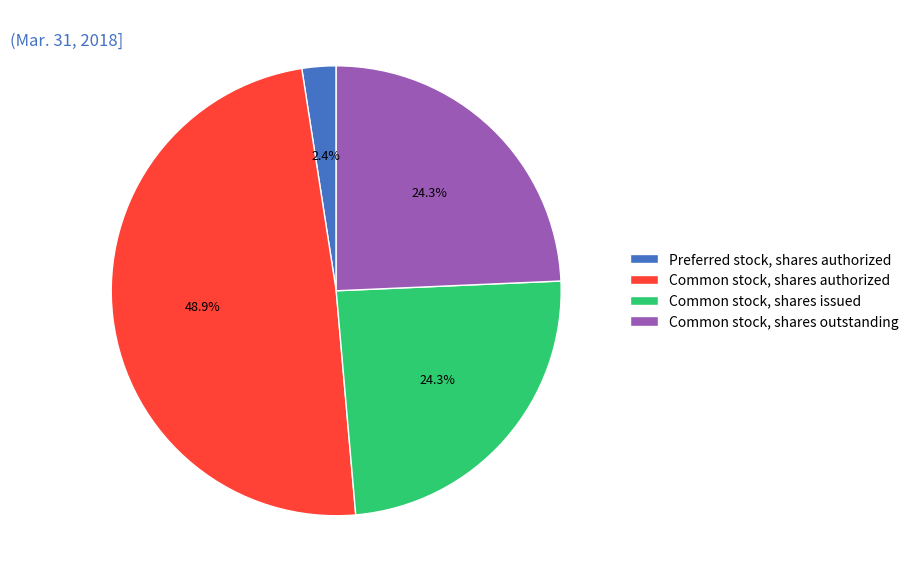

Which has a higher value, Common stock, shares issued or Common stock, shares authorized?

Common stock, shares authorized